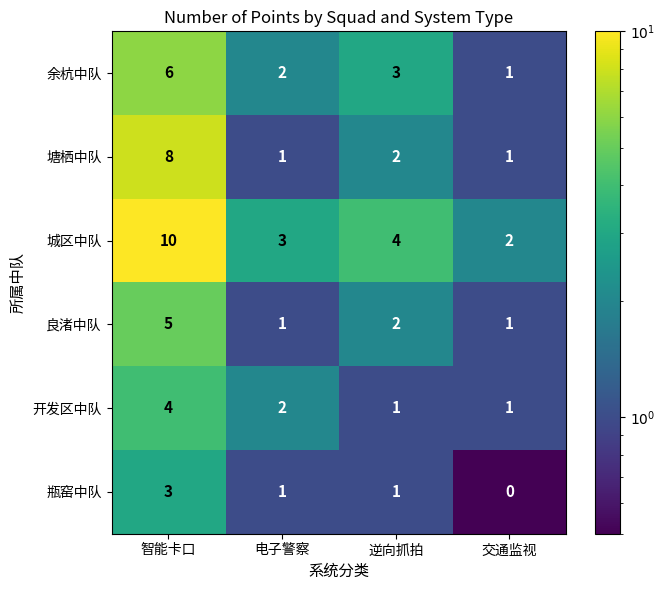

Between 智能卡口 and 交通监视, which series saw the biggest shift?

城区中队